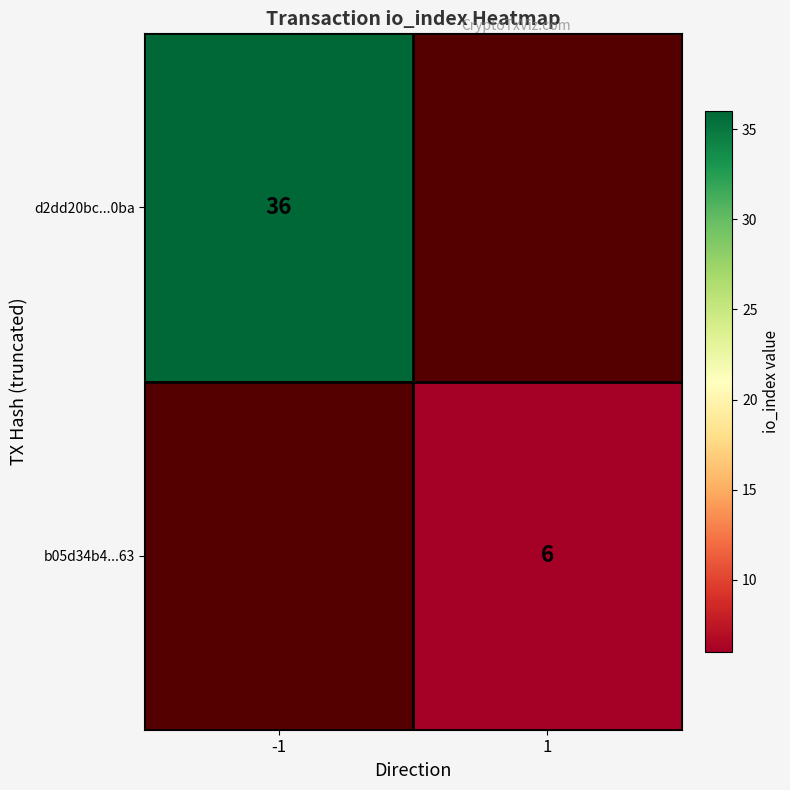

At how many categories does at least one series exceed 23?

1